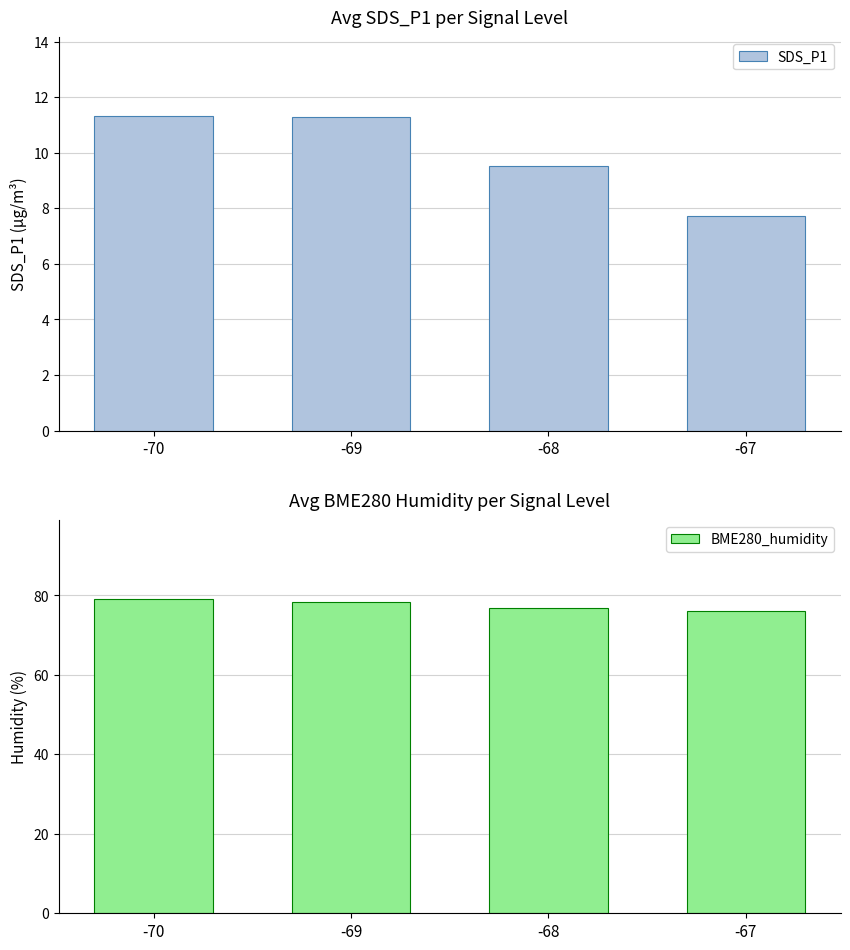

Are the bars grouped side by side (vs. stacked)?

Yes